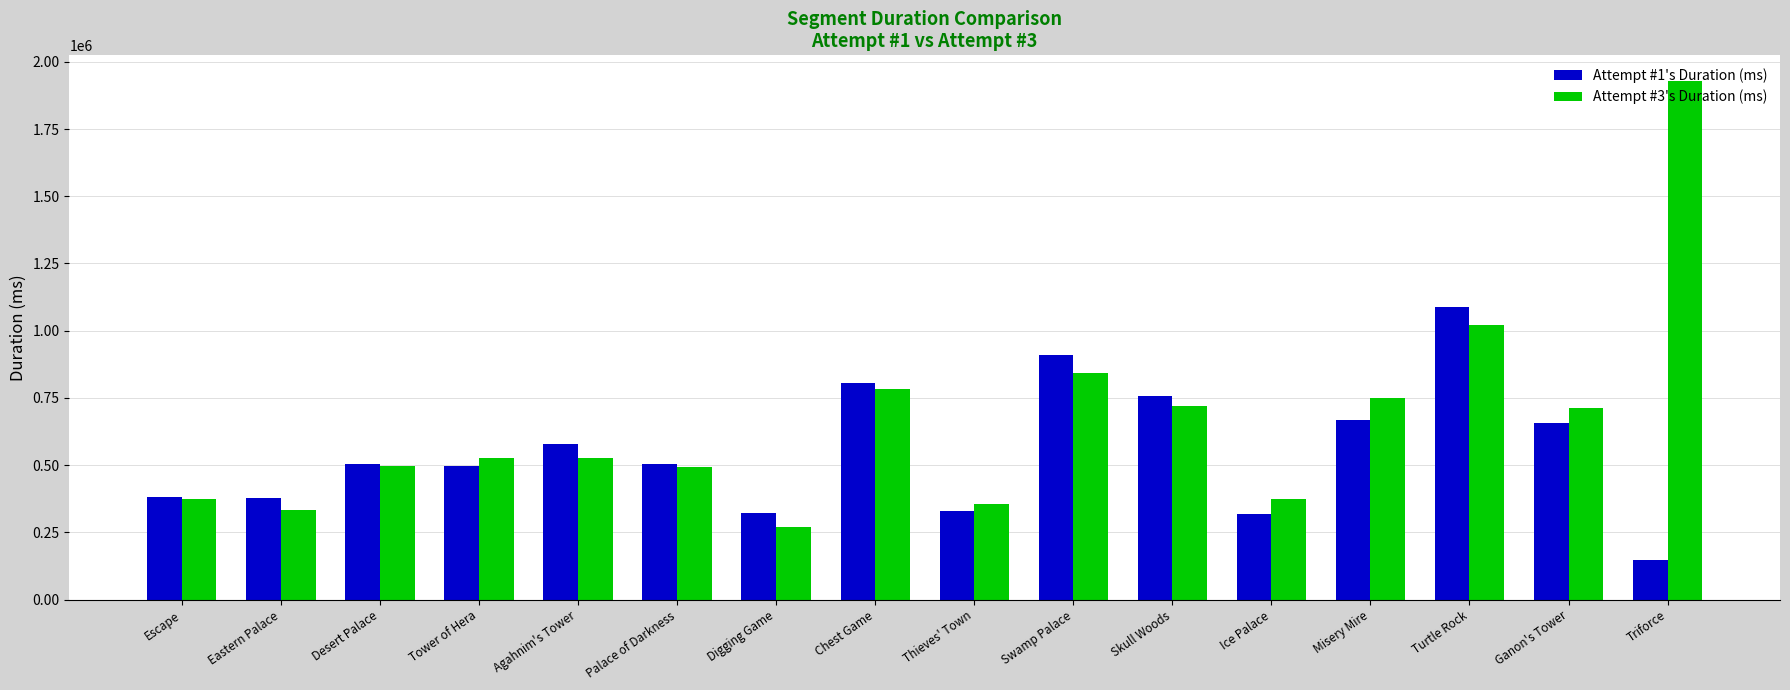

Which series has the largest total across all categories?

Attempt #3's Duration (ms)